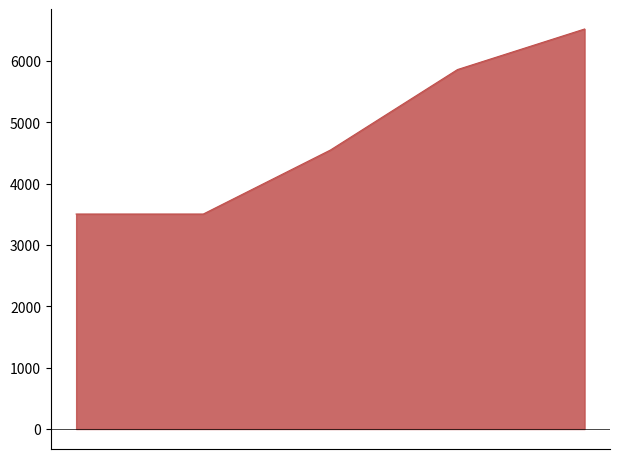

What is the total value across all series at 2020?

3504